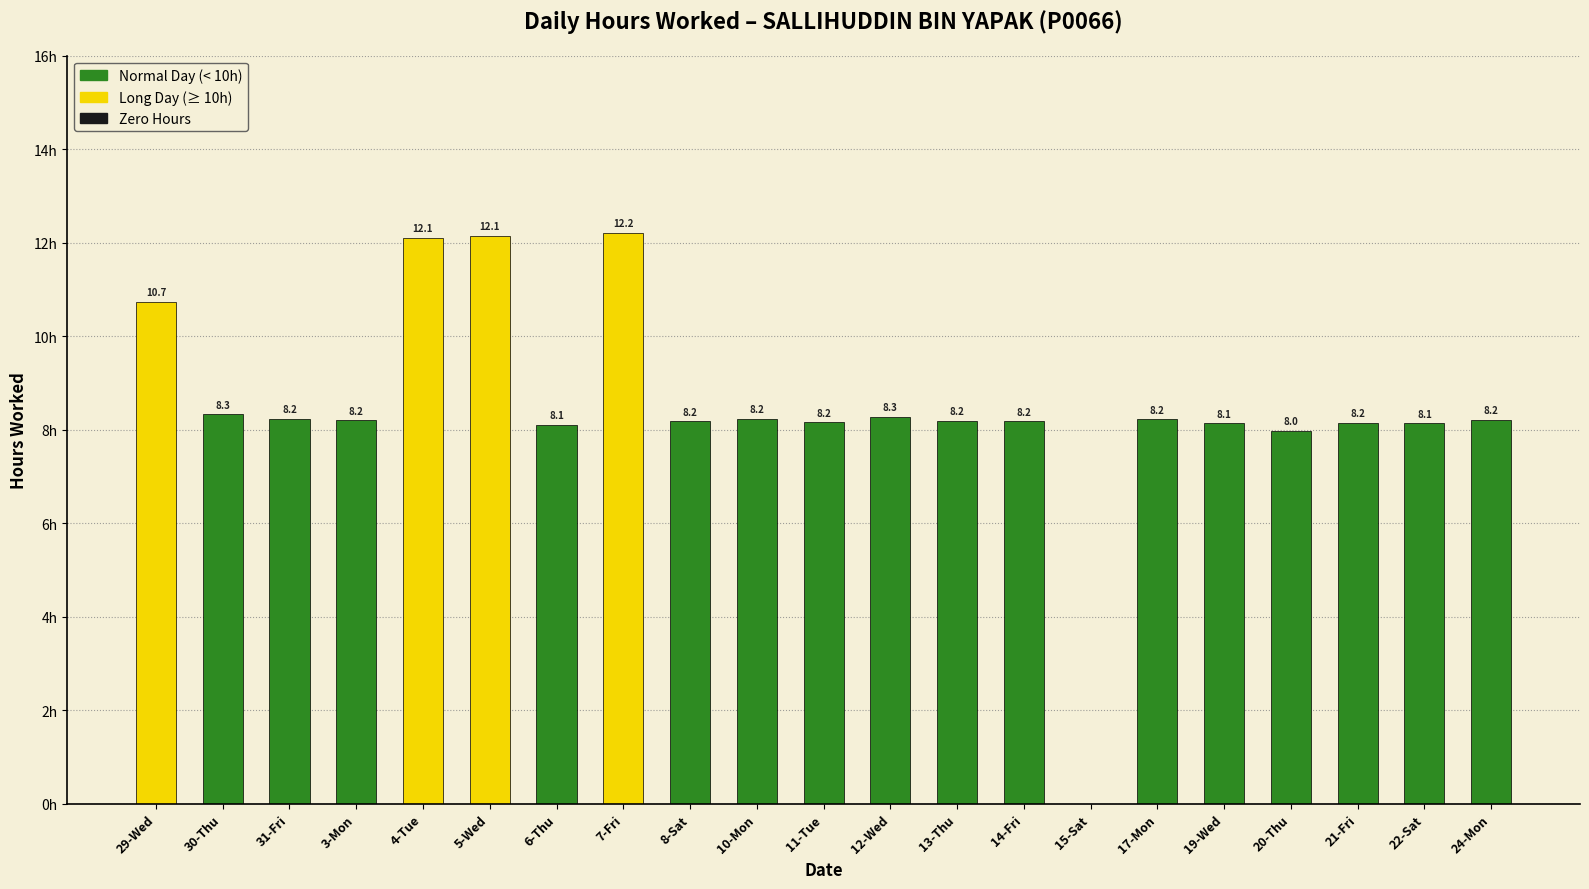

Where does the data first go above 8?

29-Wed